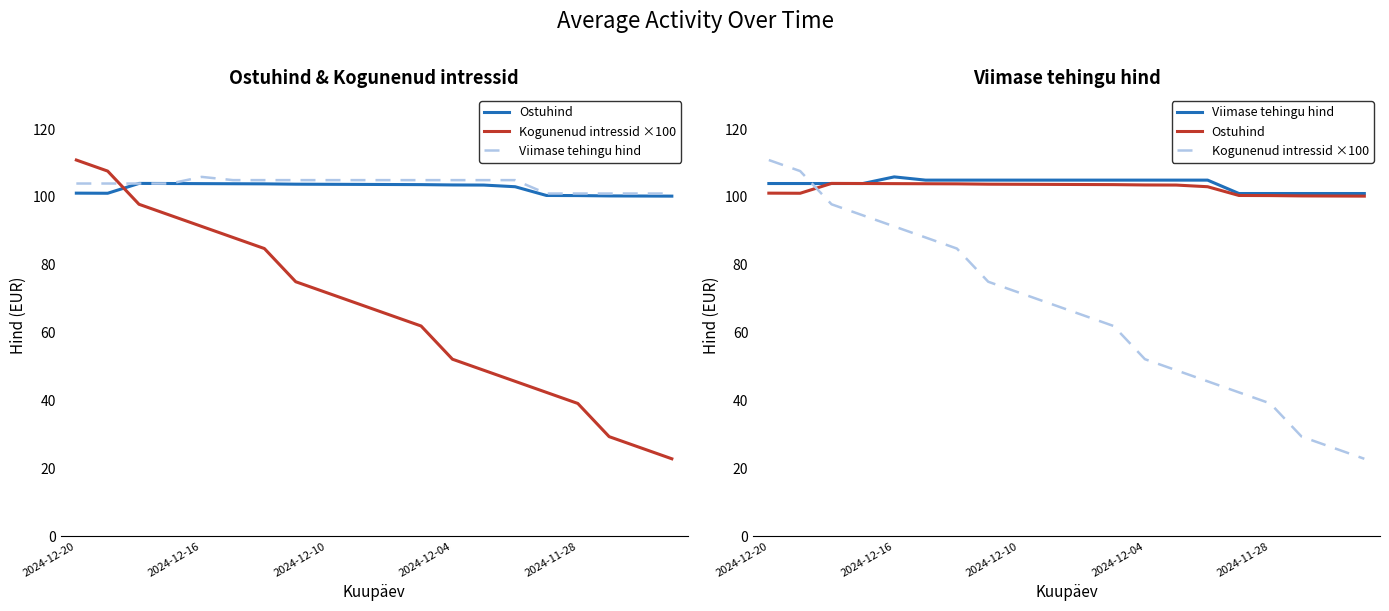

Reading right to left, transcribe all the data shown in this chart.

Ostuhind: 100.2	100.3	100.3	100.4	100.4	103.0	103.5	103.5	103.6	103.7	103.7	103.7	103.8	103.8	103.9	103.9	103.9	104.0	101.1	101.1
Kogunenud intressid ×100: 22.8	26.1	29.3	39.1	42.4	45.7	48.9	52.2	62.0	65.2	68.5	71.7	75.0	84.8	88.0	91.3	94.6	97.8	107.6	110.9
Viimase tehingu hind: 101.0	101.0	101.0	101.0	101.0	104.9	104.9	104.9	104.9	104.9	104.9	104.9	104.9	104.9	104.9	105.9	103.9	103.9	103.9	103.9